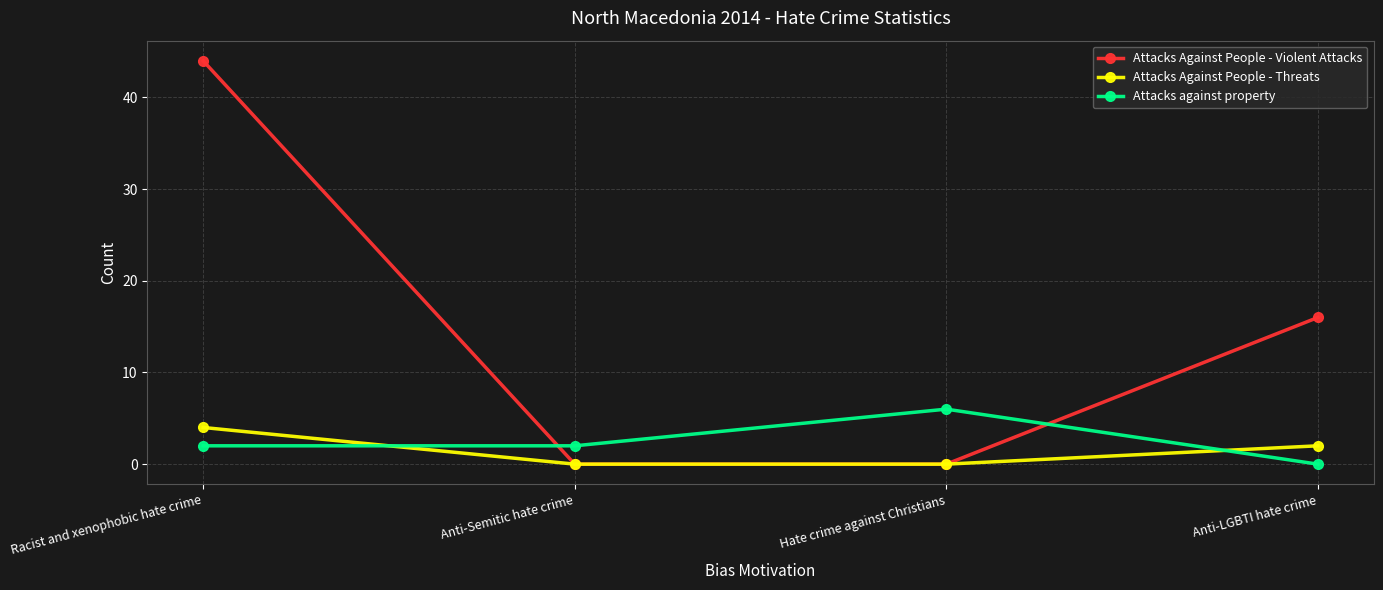

How many series are shown in this chart?

3